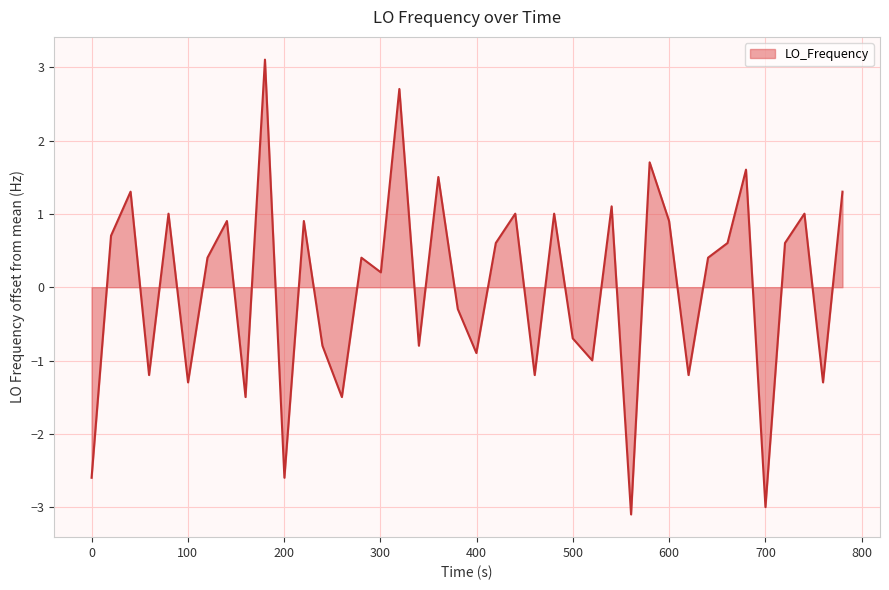

Reading right to left, list all the values displayed in this chart.

1.3	-1.3	1.0	0.6	-3.0	1.6	0.6	0.4	-1.2	0.9	1.7	-3.1	1.1	-1.0	-0.7	1.0	-1.2	1.0	0.6	-0.9	-0.3	1.5	-0.8	2.7	0.2	0.4	-1.5	-0.8	0.9	-2.6	3.1	-1.5	0.9	0.4	-1.3	1.0	-1.2	1.3	0.7	-2.6